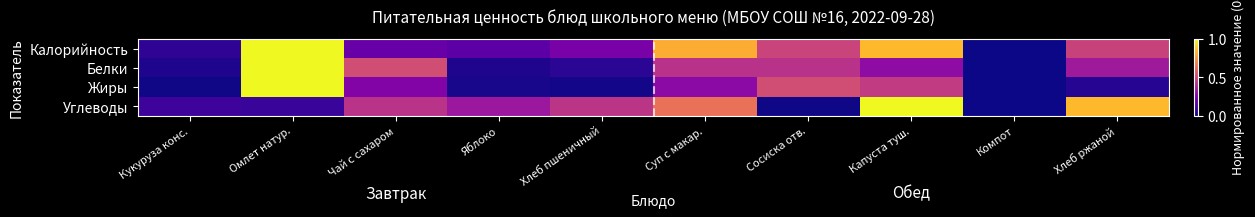

Which series changed the most between Яблоко and Суп с макар.?

Калорийность